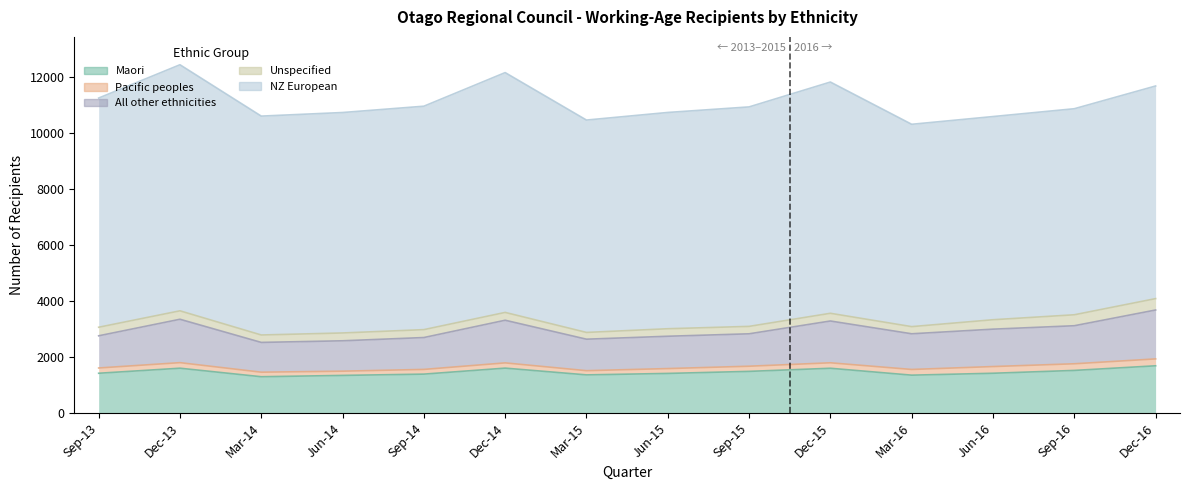

What is the difference between the highest and lowest values at Jun-15?

7542